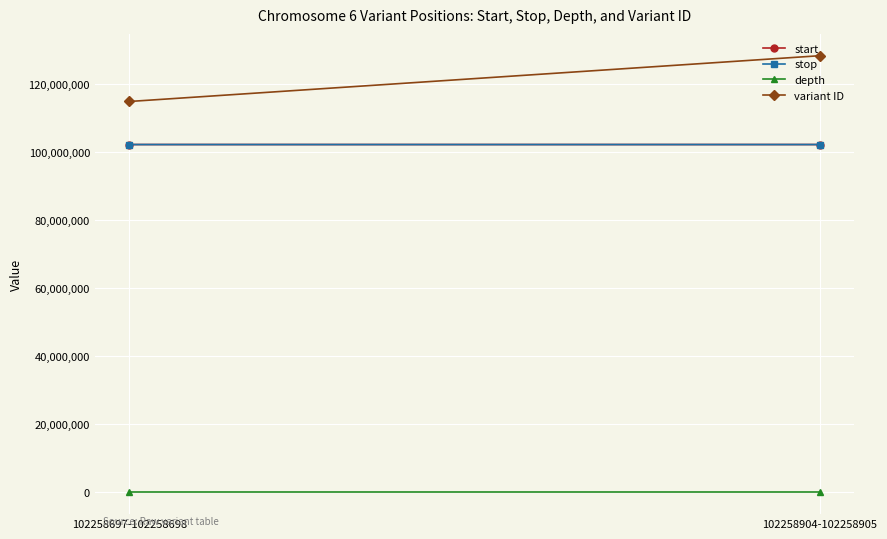

What is the total value across all series at 102258904-102258905?

332893339